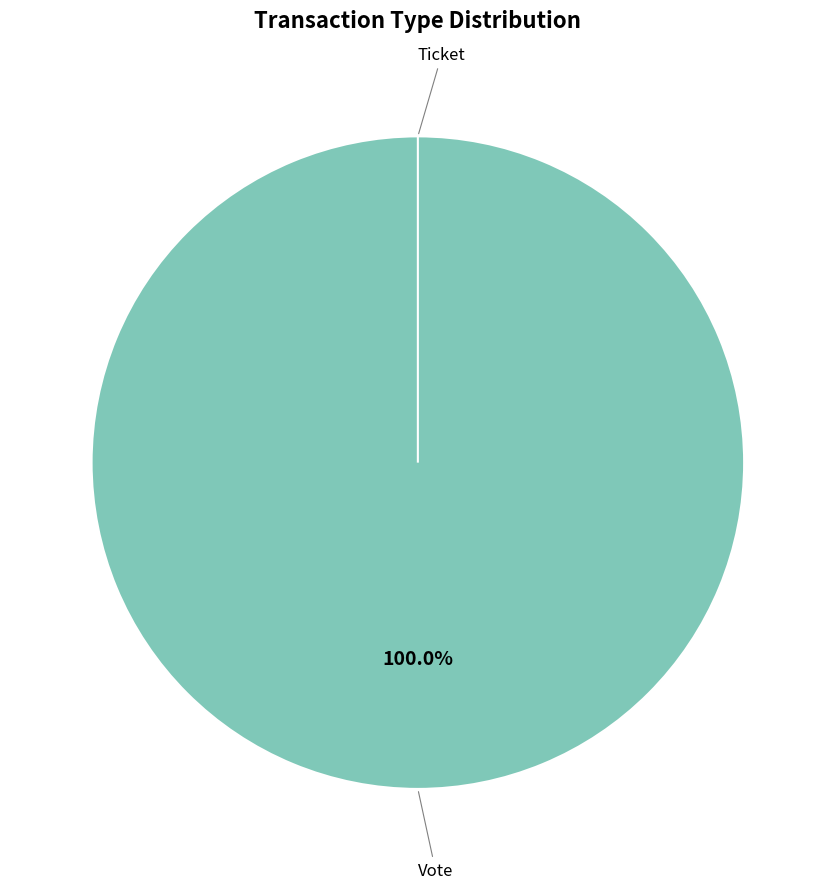

To the nearest percent, what is the difference between the largest and smallest slice percentages?

100%